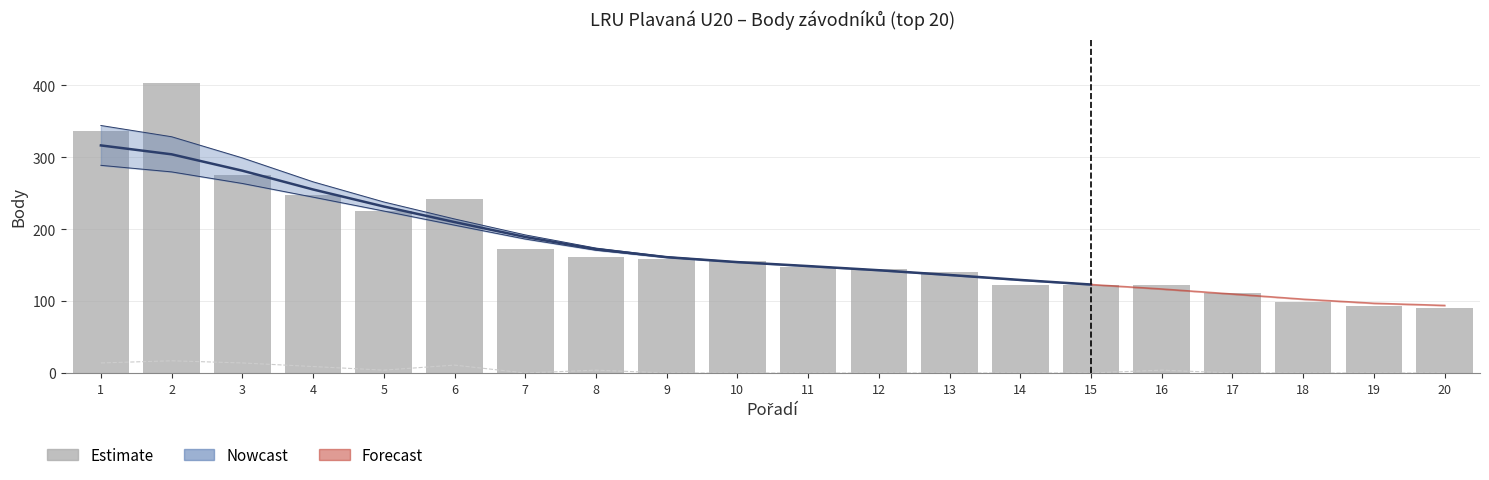

Is it true that Min. body do žeb. equals 7 at 15?

False